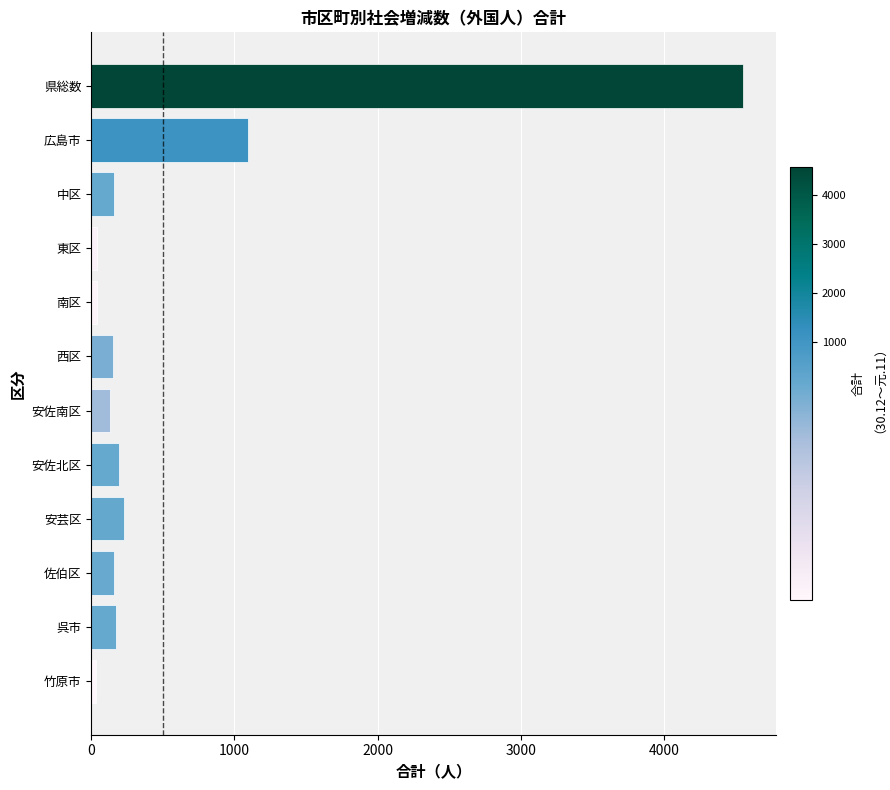

What is the greatest value displayed?

4557